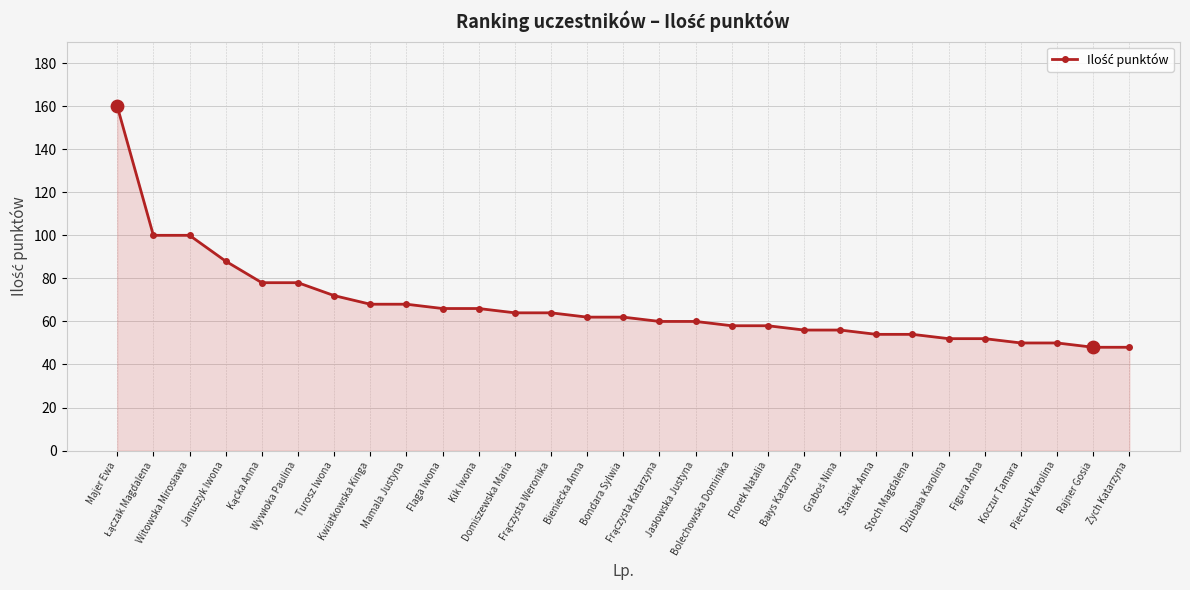

What is the value of the 25th point from the left?

52